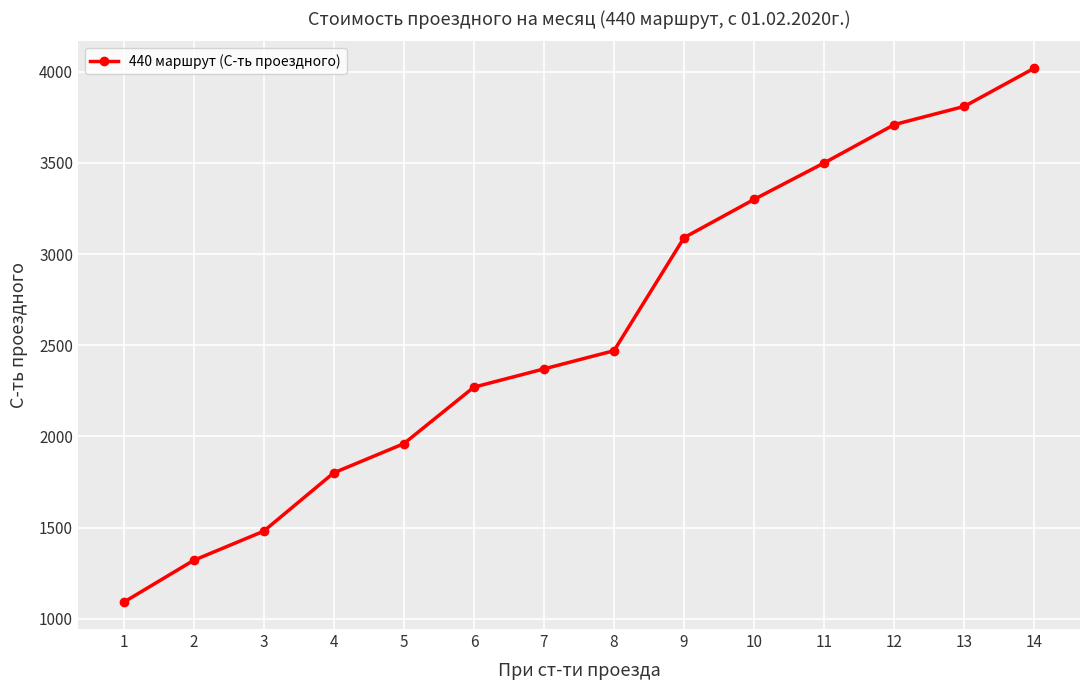

What is the approximate value at 1, to the nearest 100?

1100